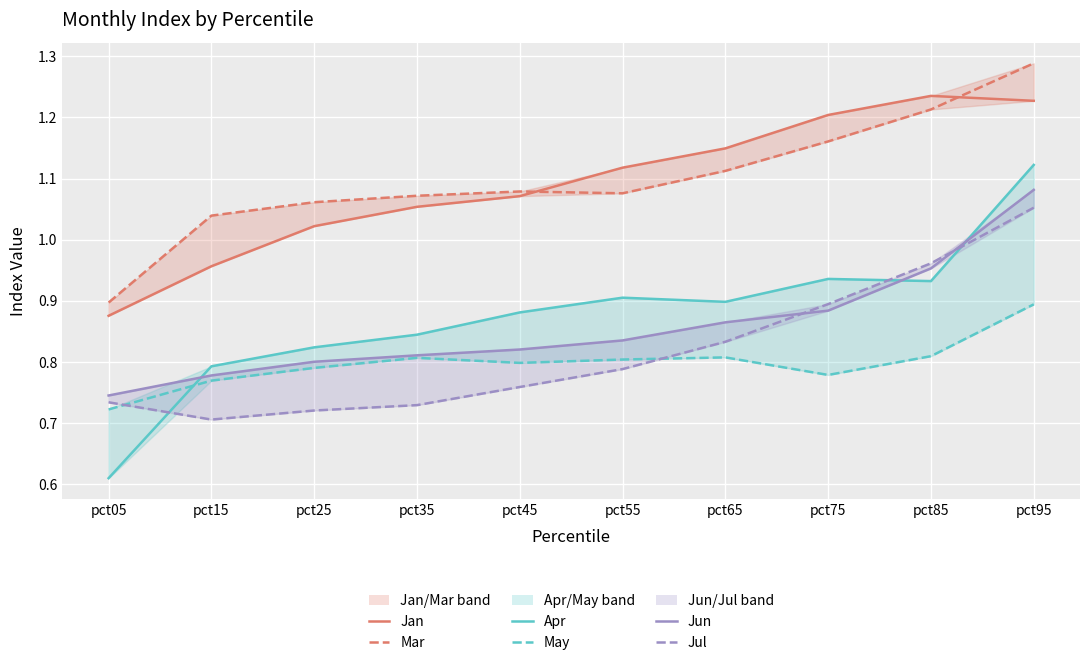

Which has a higher value, pct75 or pct05?

pct75